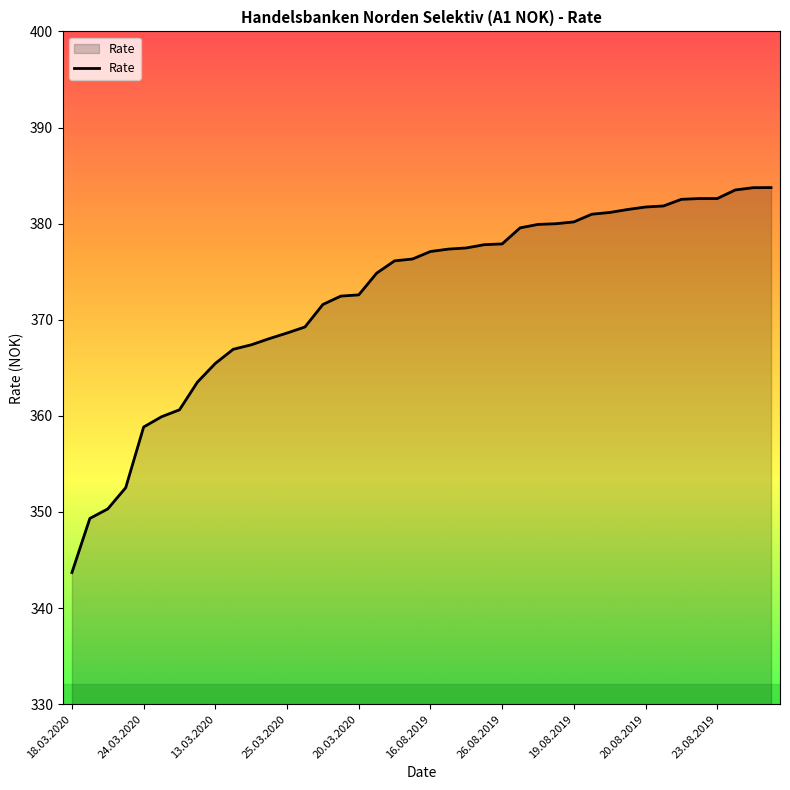

What is the greatest value displayed?

383.8